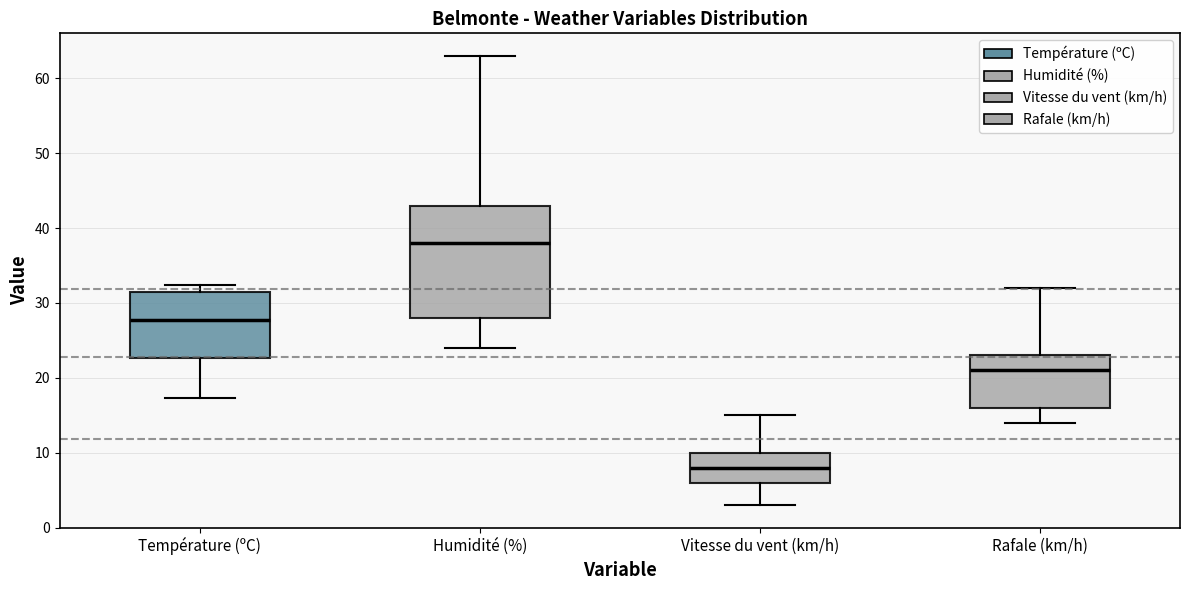

Reading left to right, read every box against the y-axis: the position of its median line, the range the box covers, and the ends of its whiskers. The values are not printed on the chart, so give them approximately, as read against the axis.

Température (ºC): median 28, box 23 to 31, whiskers 17 to 32
Humidité (%): median 38, box 28 to 43, whiskers 24 to 63
Vitesse du vent (km/h): median 8, box 6 to 10, whiskers 3 to 15
Rafale (km/h): median 21, box 16 to 23, whiskers 14 to 32